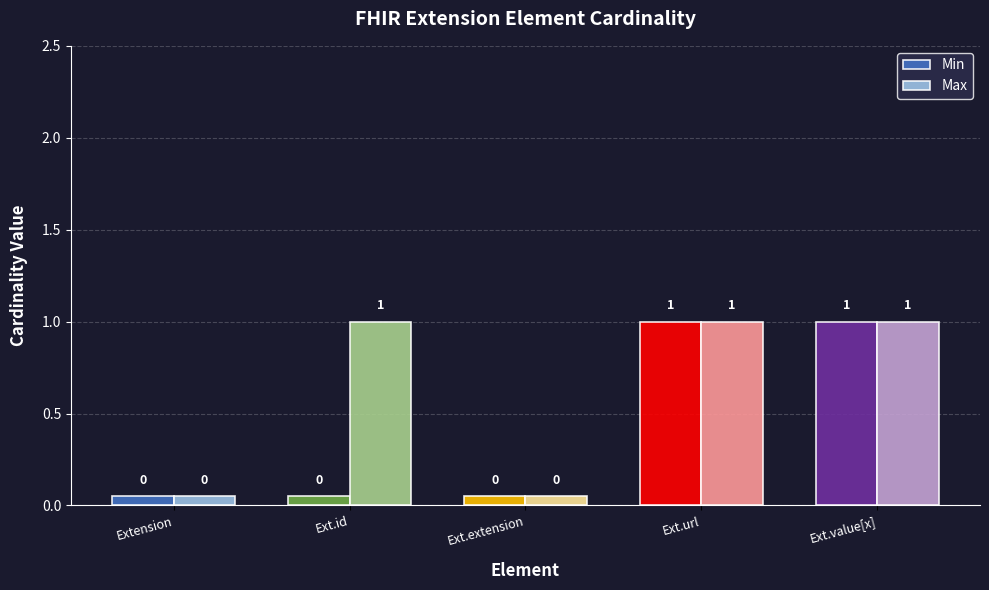

What is the difference between the second highest and second lowest values in the Min series?

1